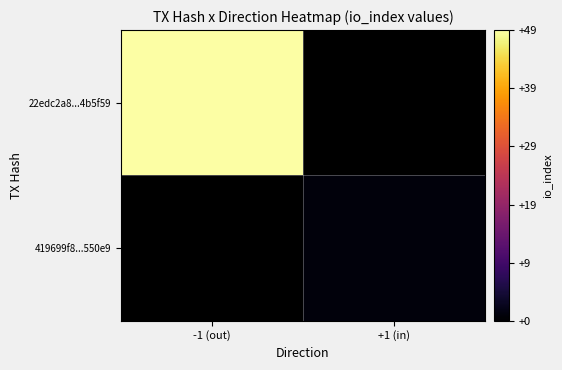

At which label does 419699f8...550e9 reach its peak?

-1 (out)